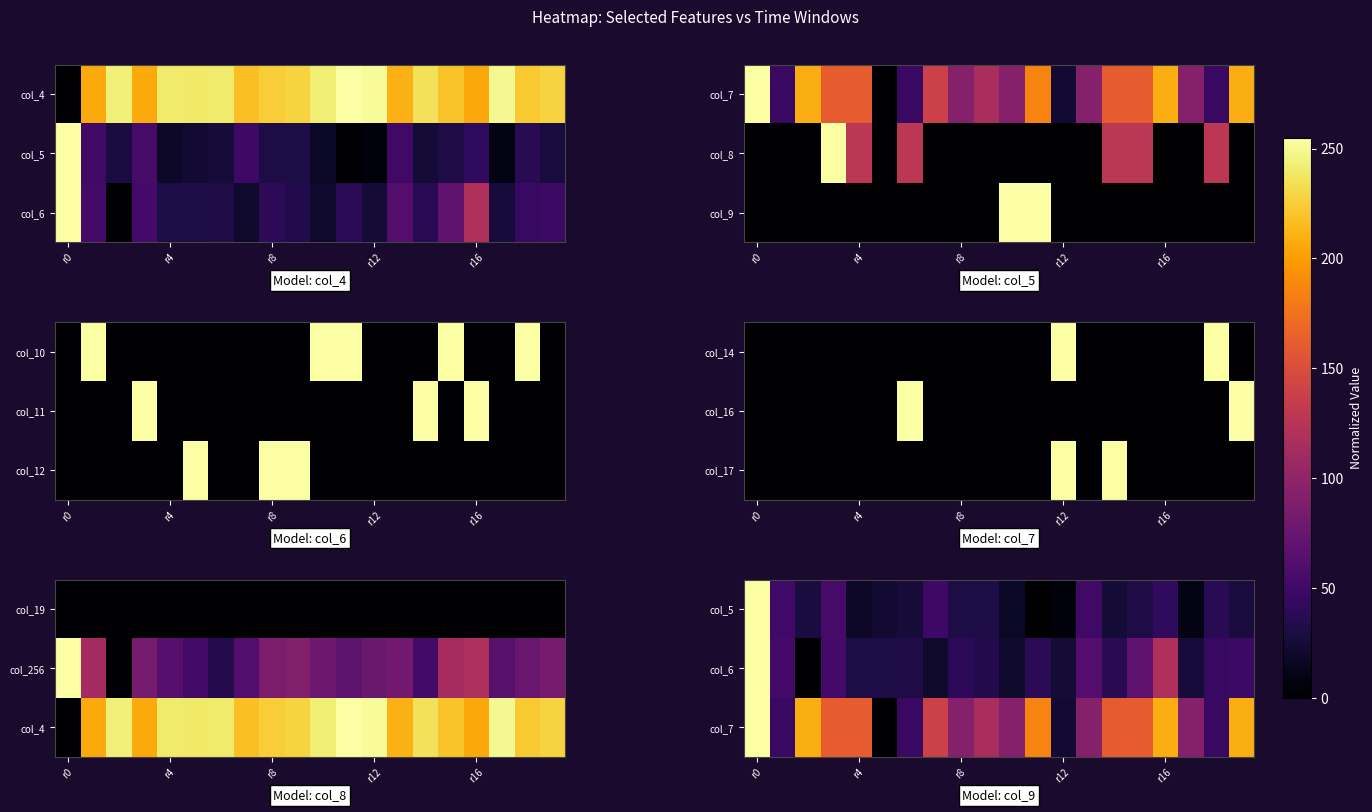

At which category is the sum across all series the highest?

r0